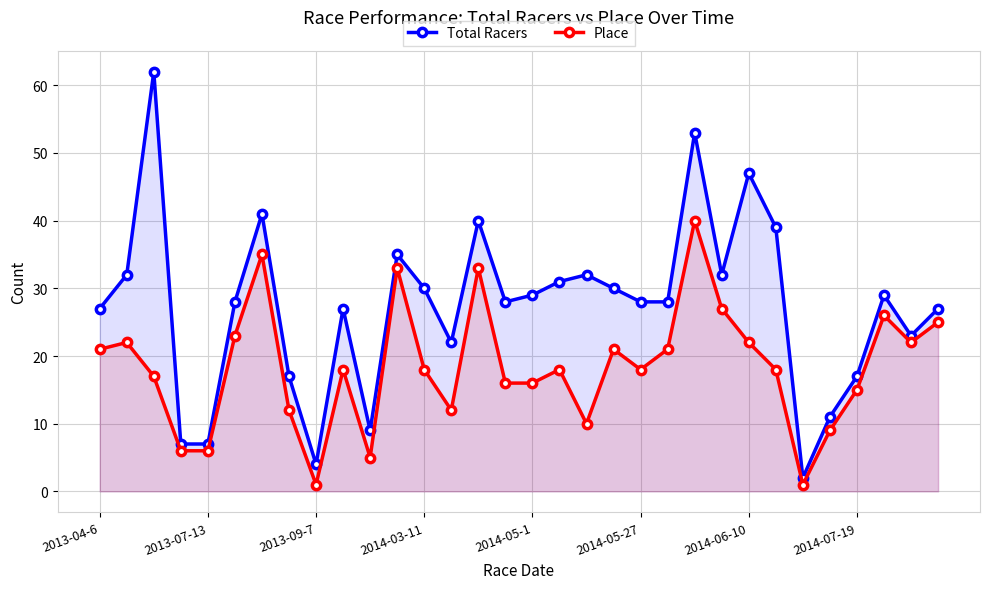

How many series are shown in this chart?

2